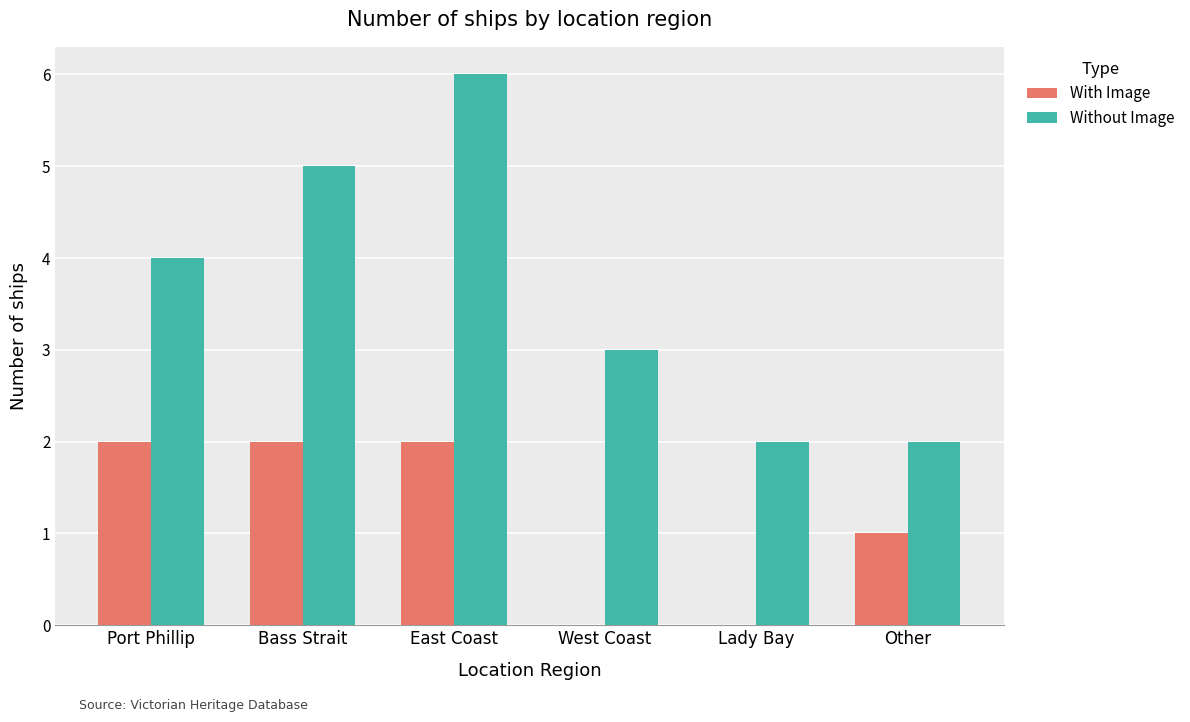

What is the sum of the With Image values at Lady Bay and Bass Strait?

2